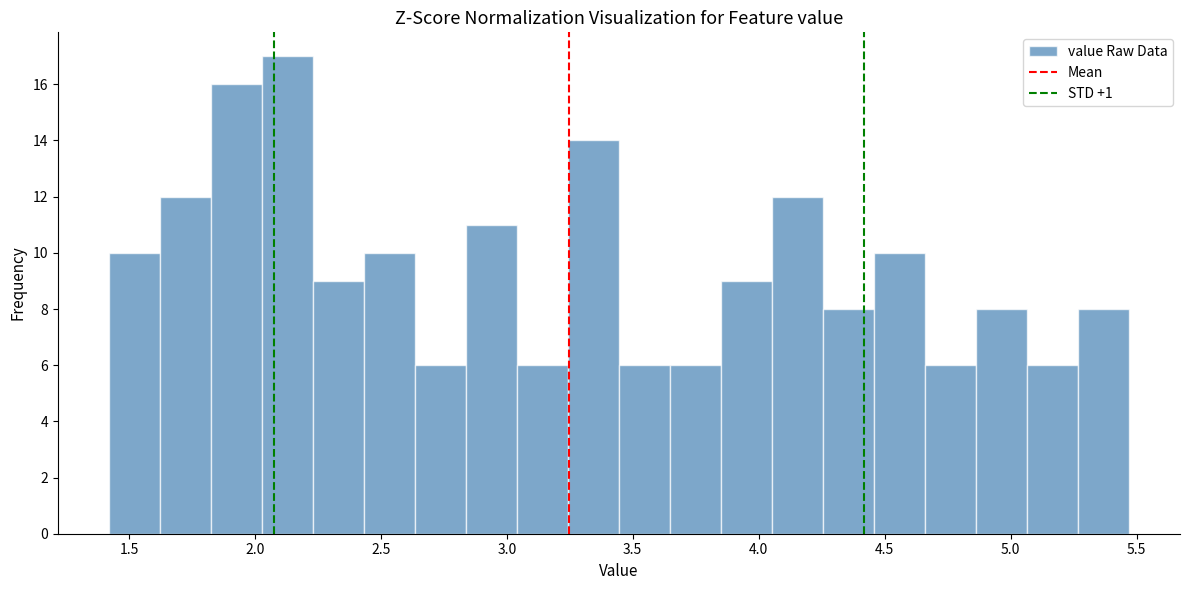

Over which range of the x-axis is the bar tallest?

2.05 to 2.25